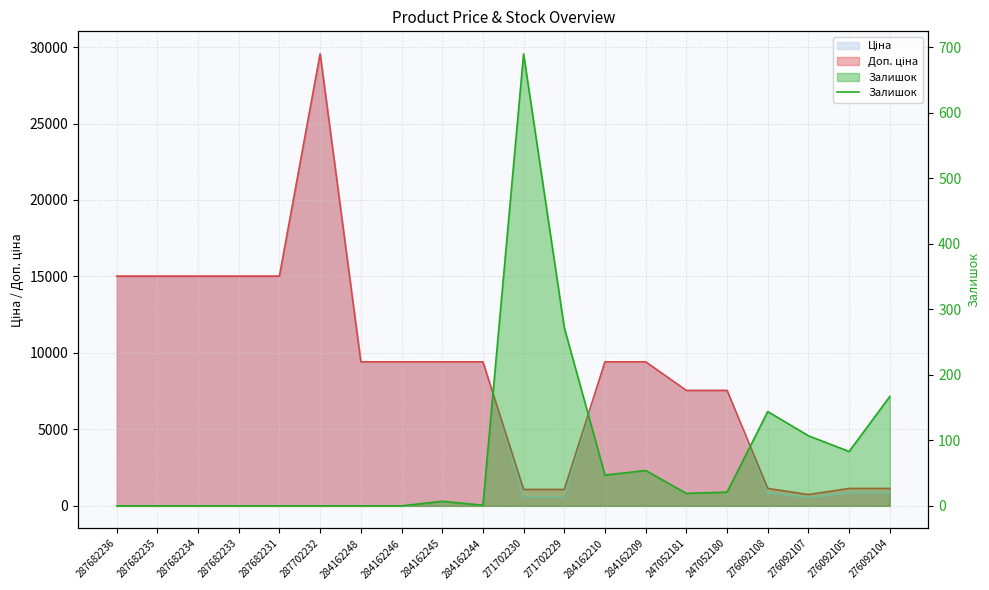

True or false: the data has more than 0 interior local peaks.

True